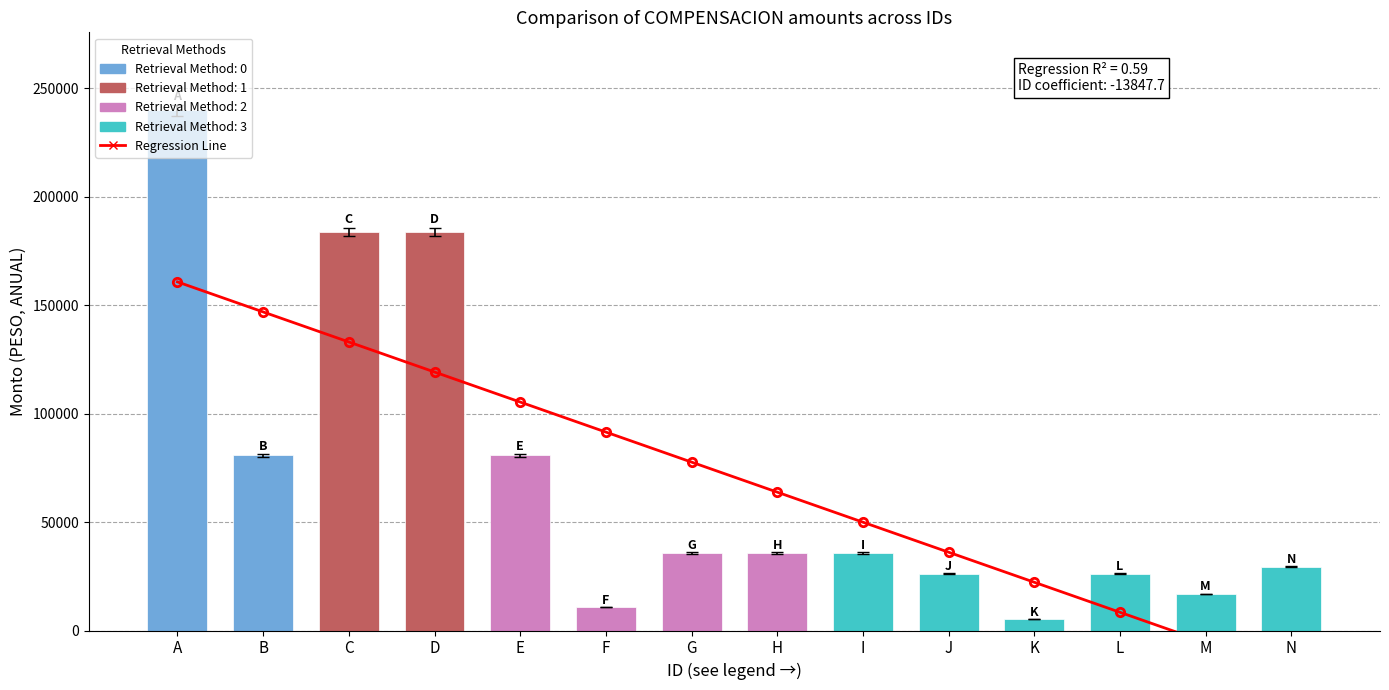

At which label is Regression Line closest to 70714?

H